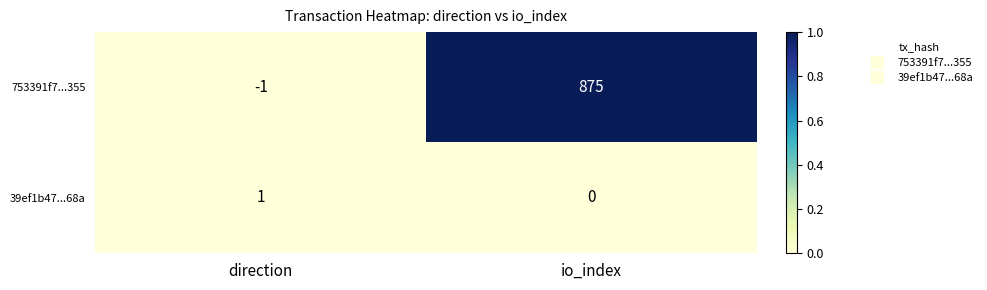

How many positive values does the 39ef1b47...68a series have?

1